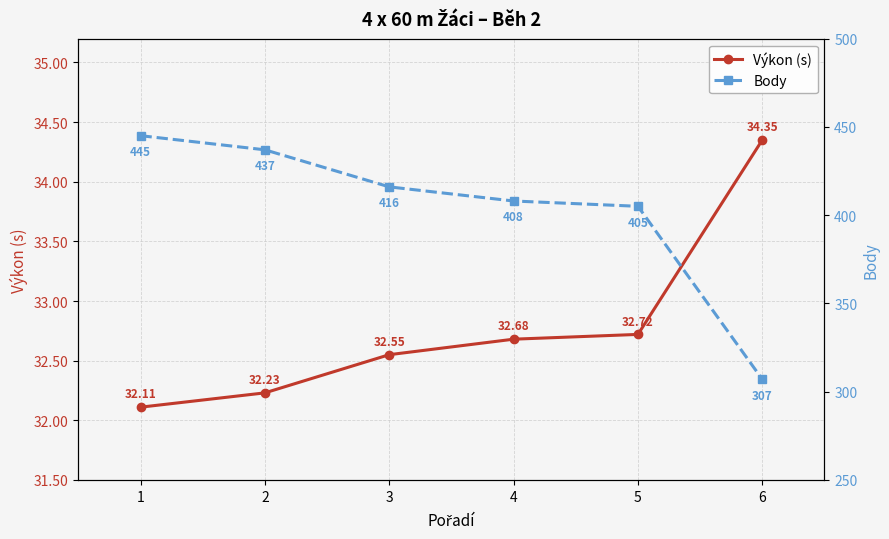

Is it true that Výkon (s) equals 12.5 at 2?

False